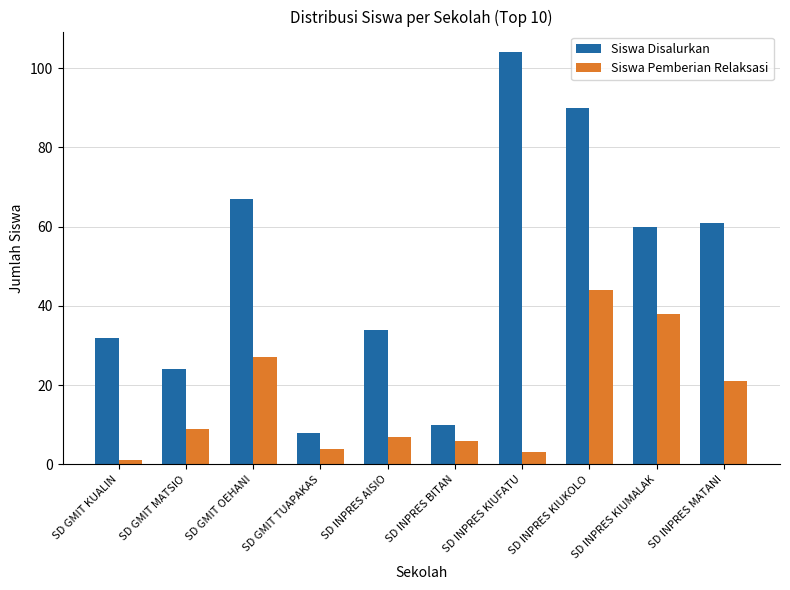

Rank the series at SD GMIT TUAPAKAS from highest to lowest value.

Siswa Disalurkan, Siswa Pemberian Relaksasi